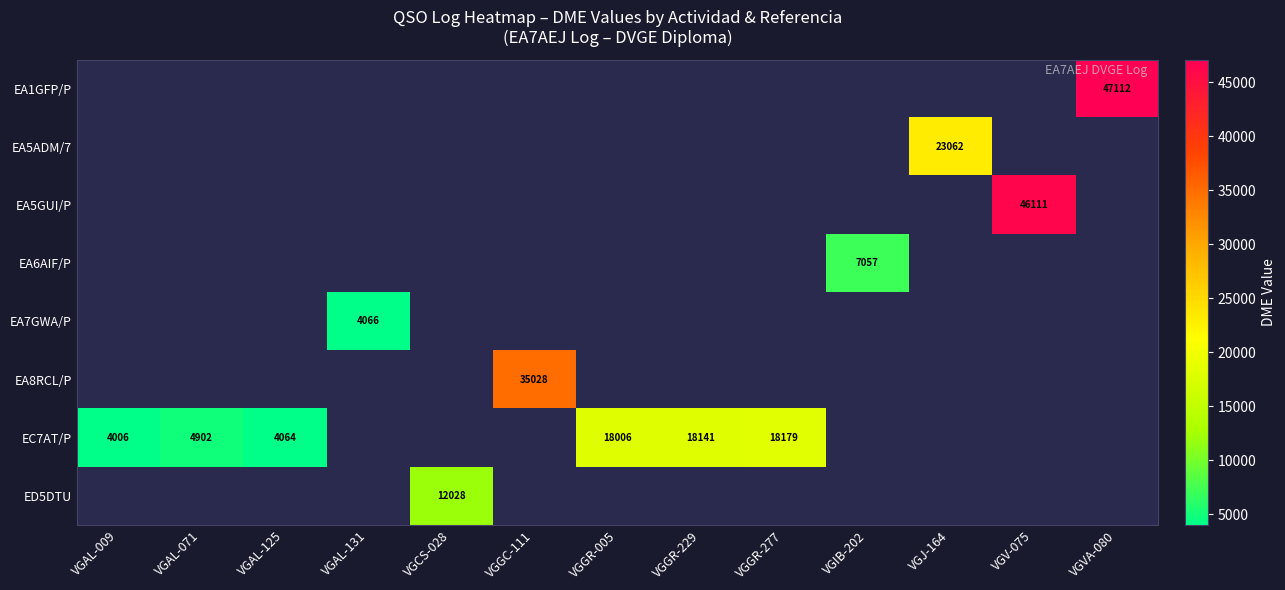

At which category does the chart reach its minimum across all series?

VGAL-009